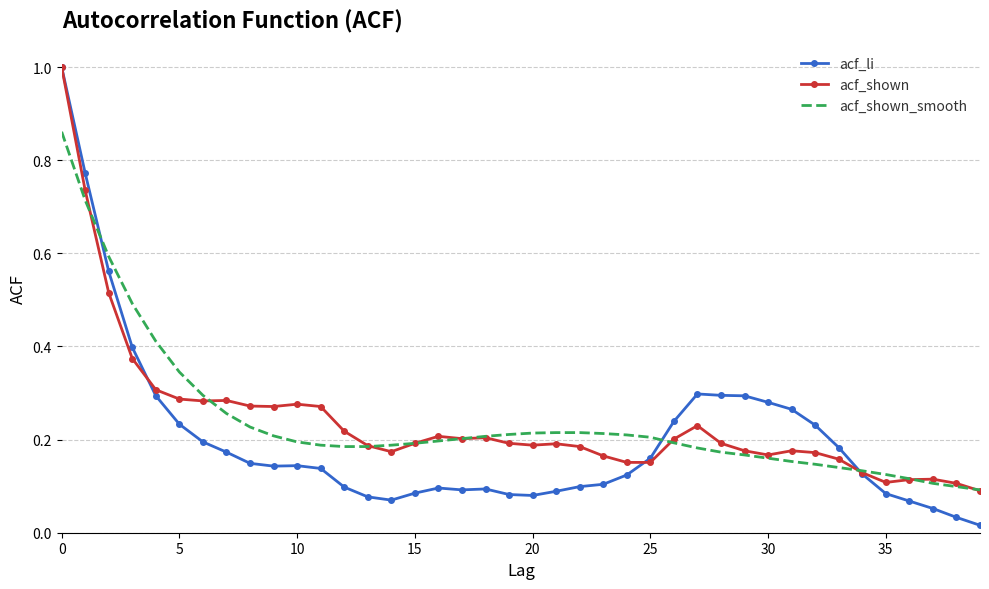

True or false: acf_shown and acf_shown_smooth cross at least once.

True